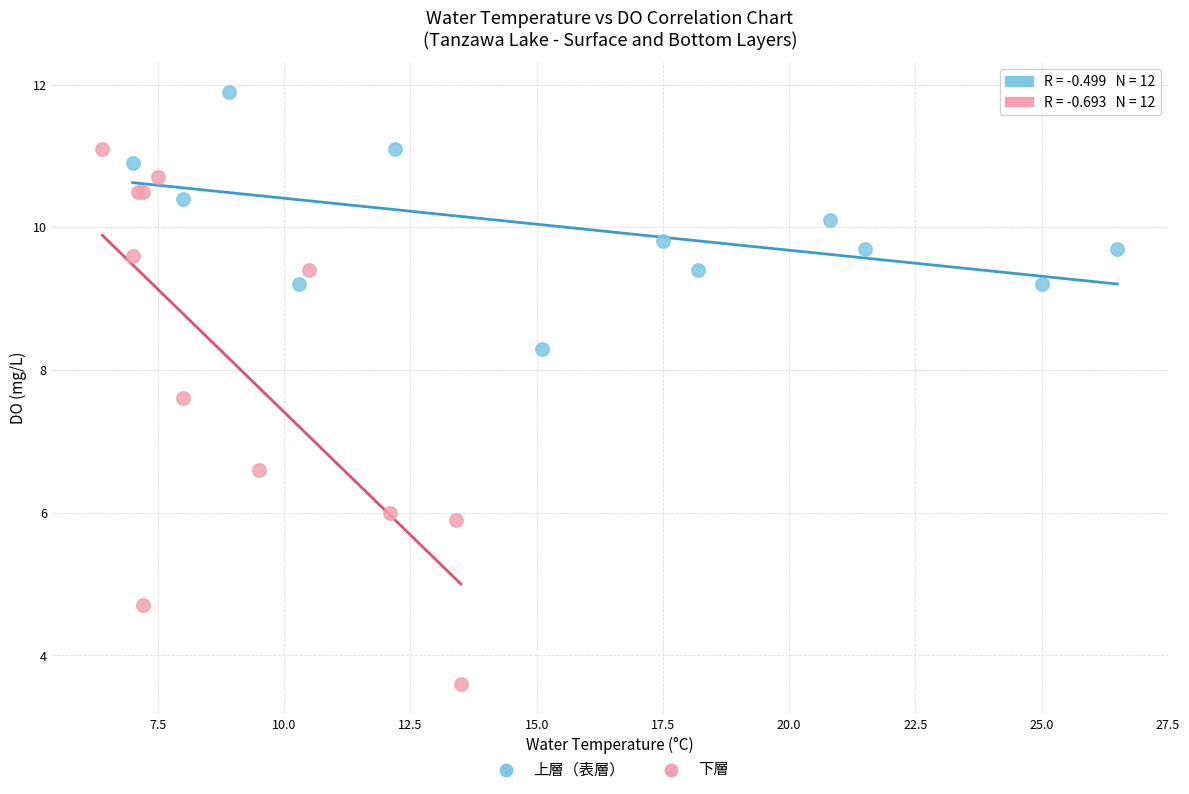

Which series reaches the minimum Y coordinate?

下層